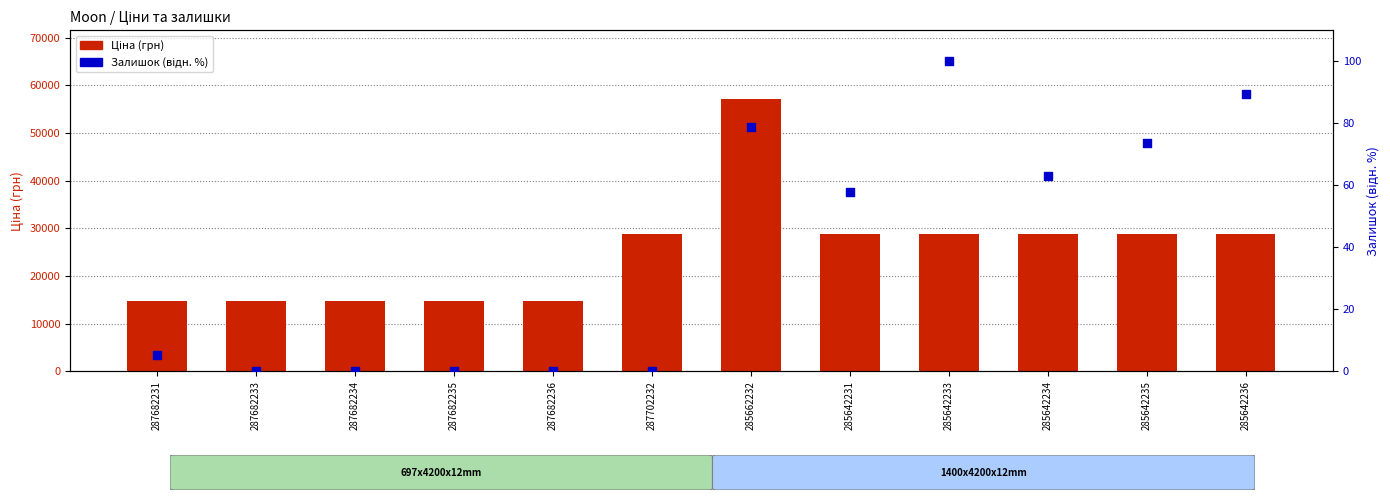

Is the value of Ціна at 285662232 greater than the value of Залишок (відн.) at 285642231?

Yes